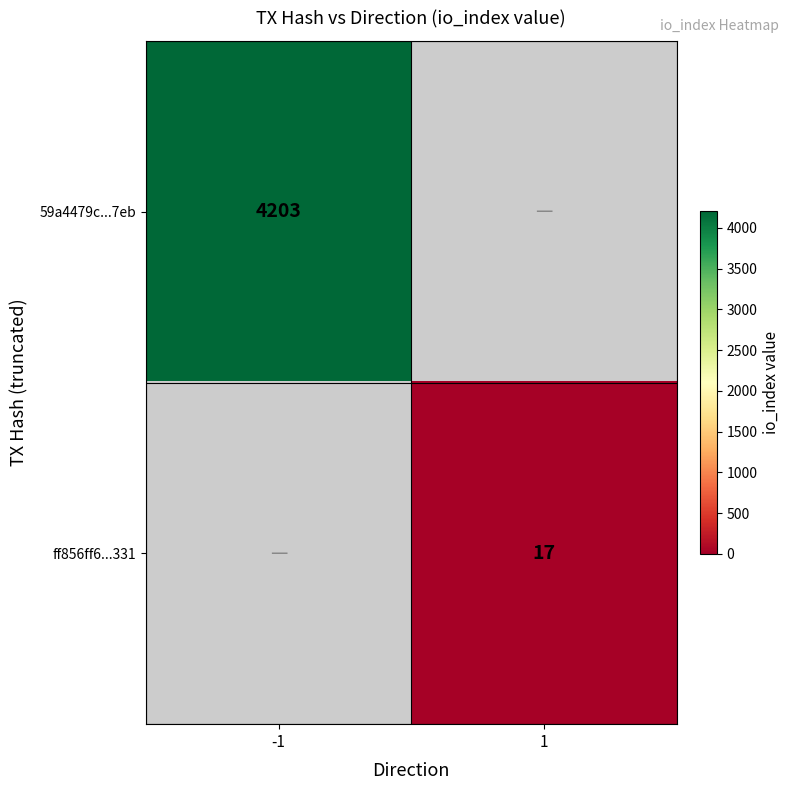

The 59a4479c...7eb series shows 2411 at -1. True or false?

False